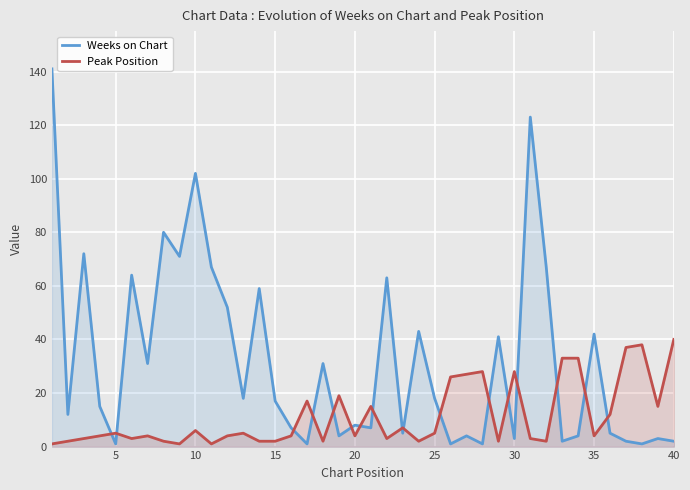

What is the minimum value shown in the chart?

1